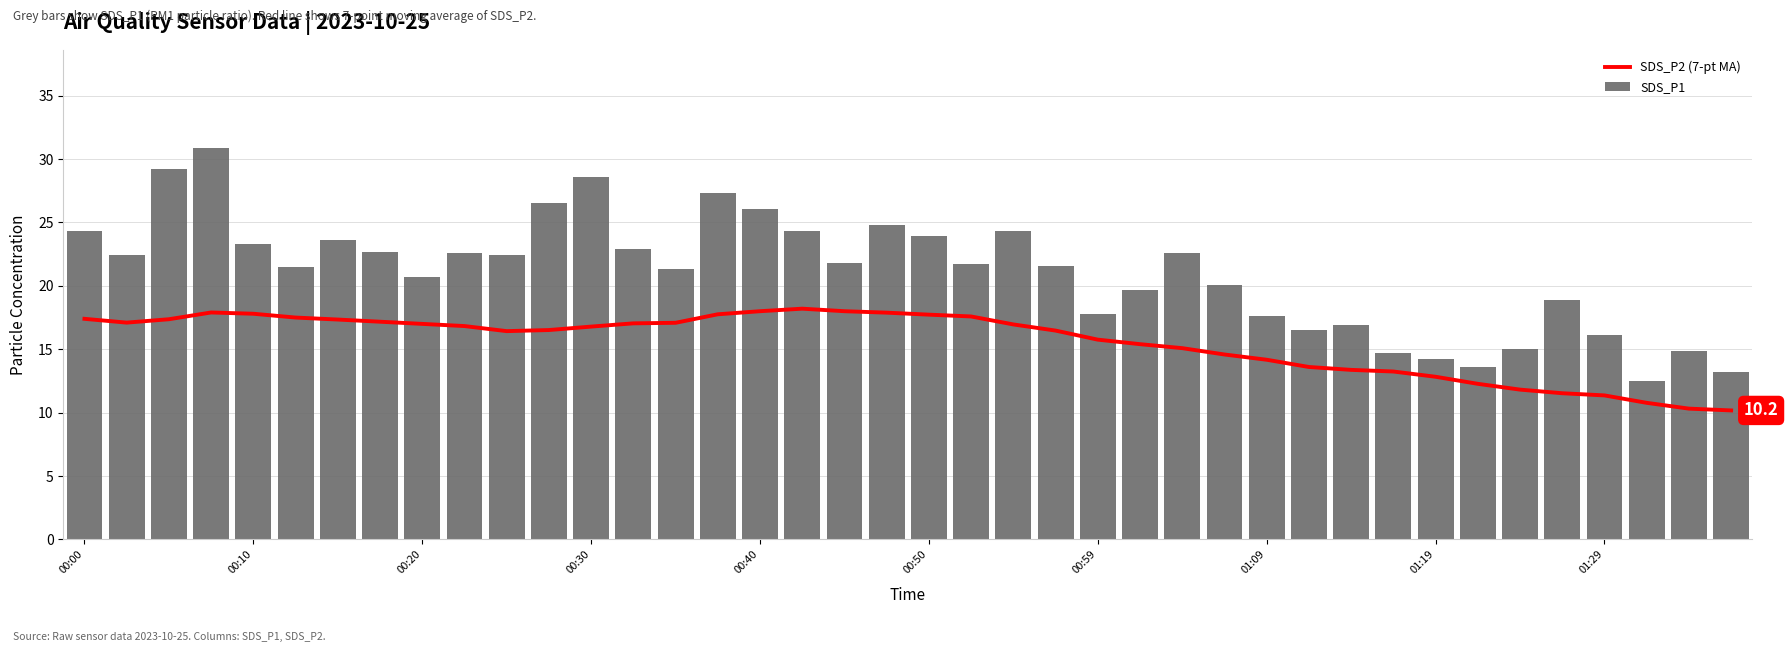

What is the lowest value of the SDS_P1 series?

12.5